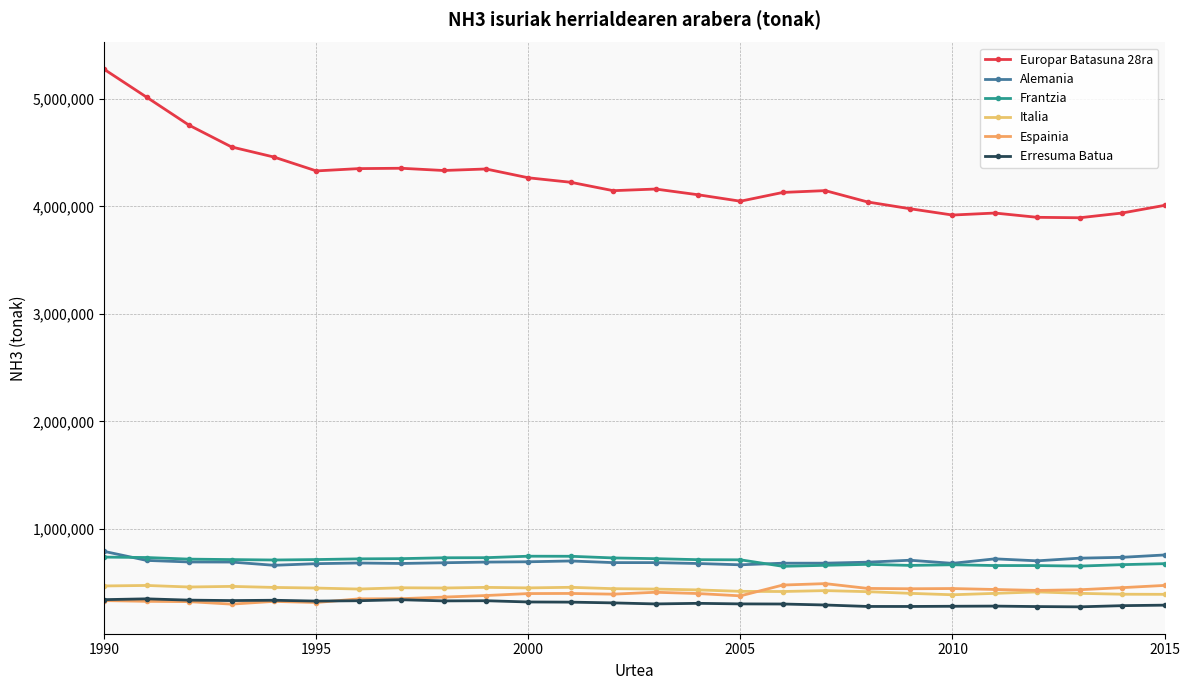

What is the greatest value displayed?

5272702